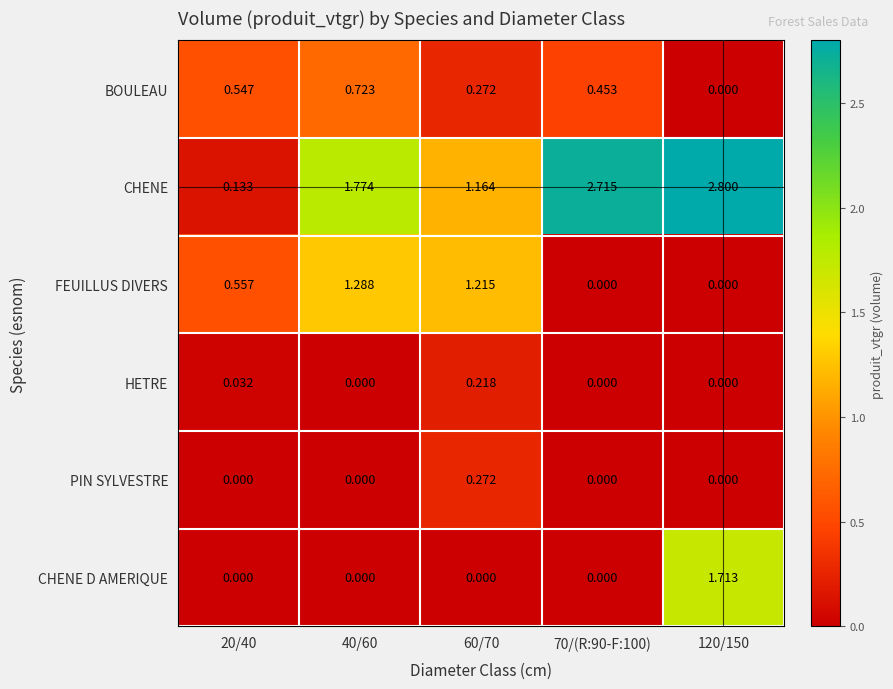

Between 20/40 and 120/150, which series saw the biggest shift?

CHENE